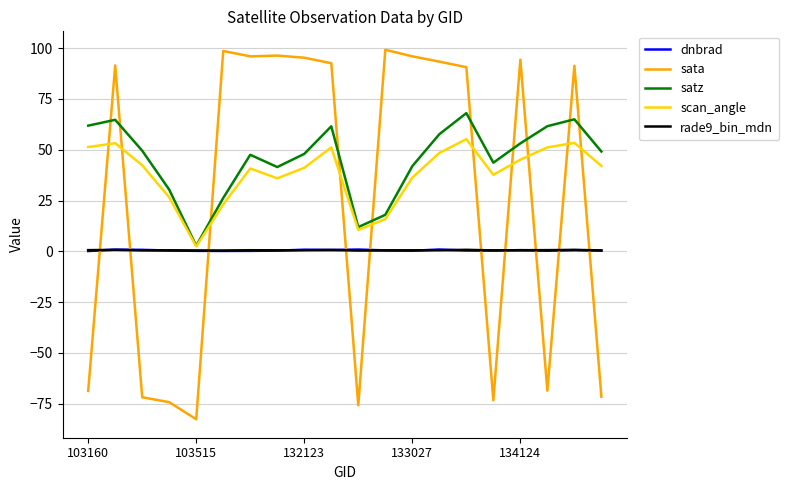

In scan_angle, how many points are higher than both neighbors (excluding endpoints)?

5